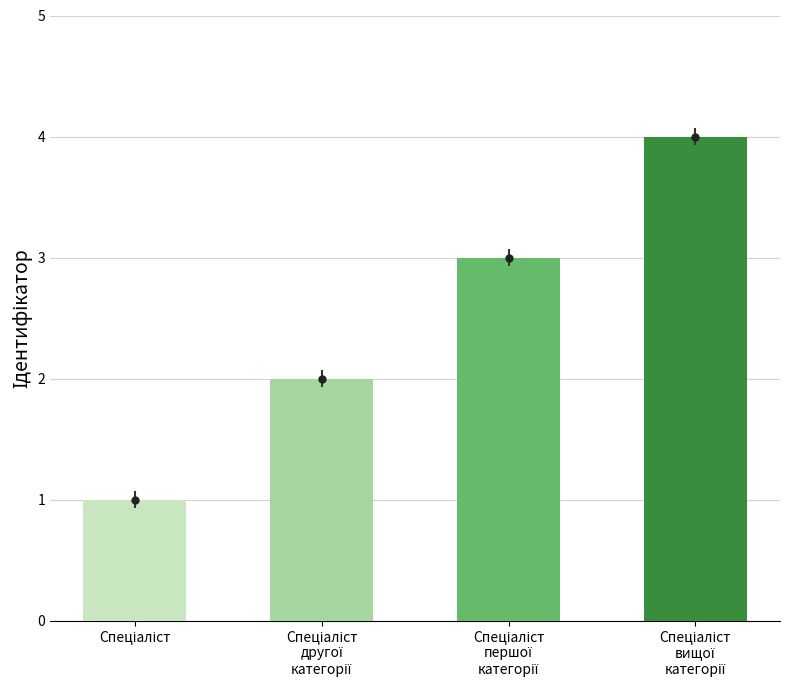

What is the difference between the maximum and minimum values?

3